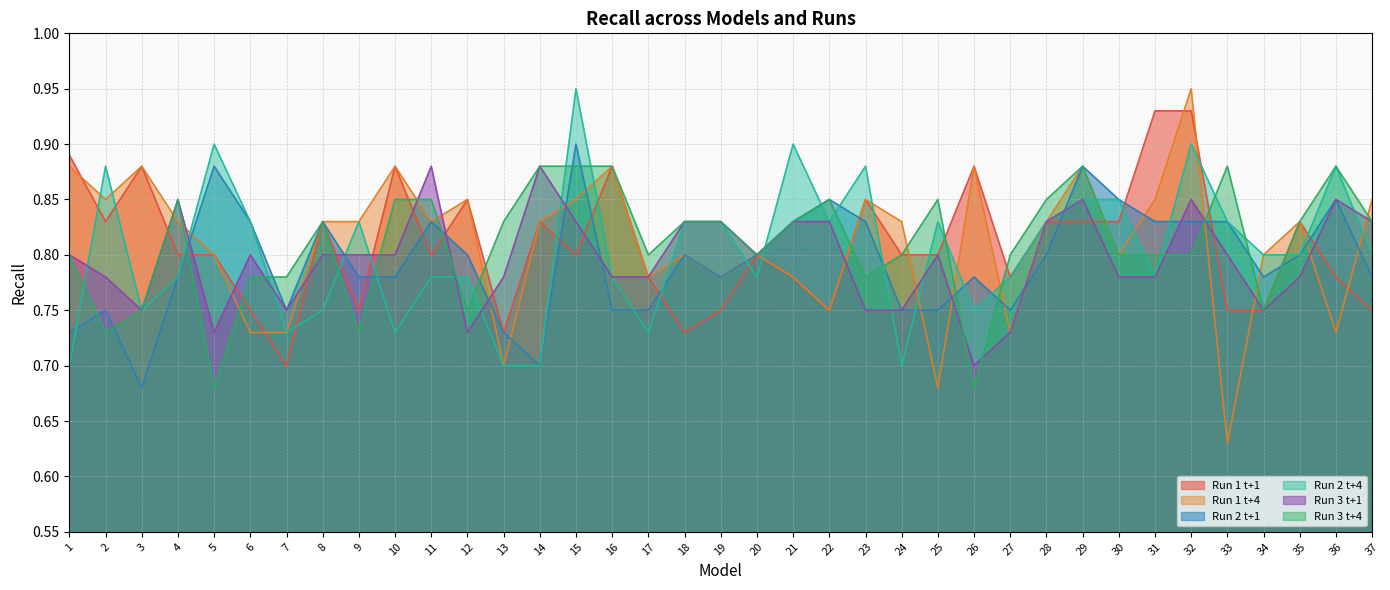

Rank the series by their maximum value, from lowest to highest.

Run 3 t+1, Run 3 t+4, Run 2 t+1, Run 1 t+1, Run 1 t+4, Run 2 t+4